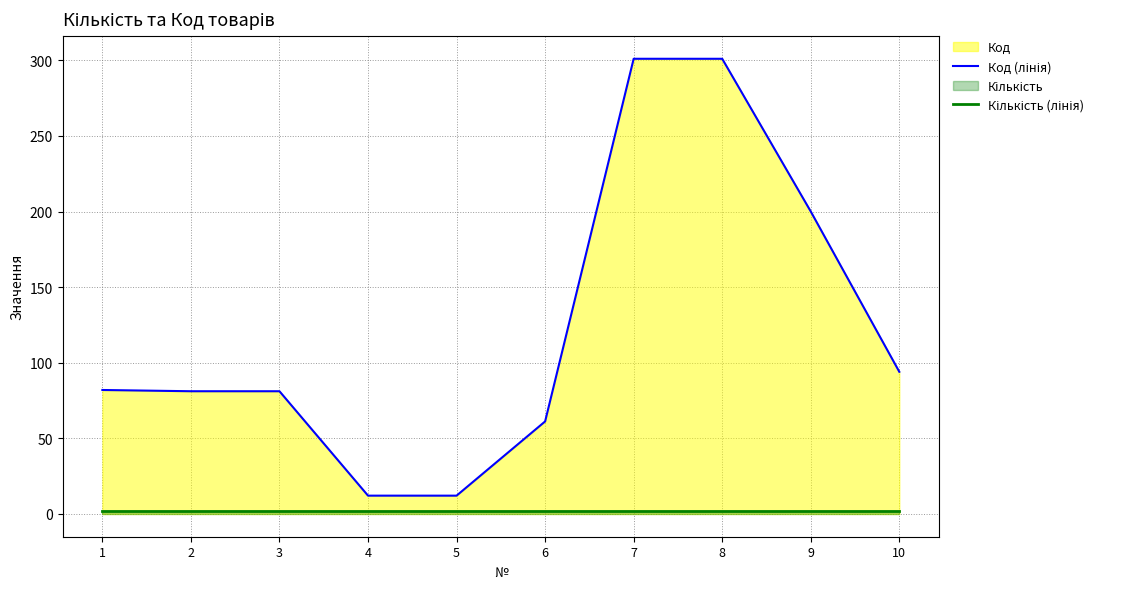

Between 5 and 10, which series saw the biggest shift?

Код (лінія)